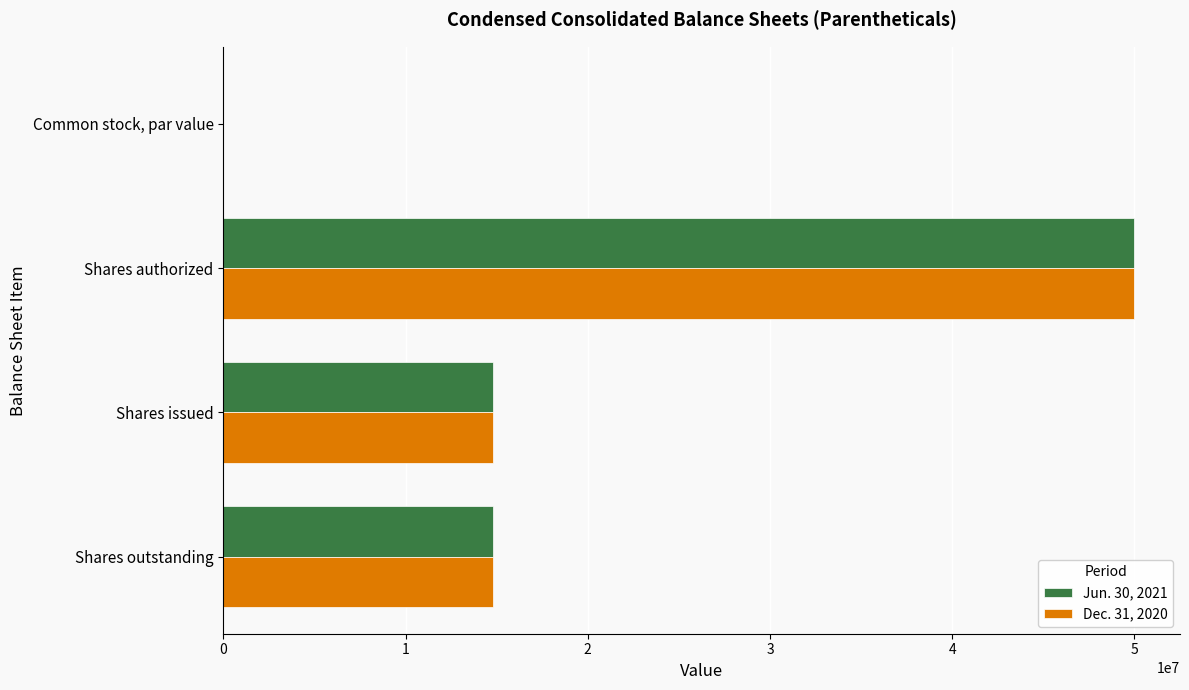

What is the sum of all Dec. 31, 2020 values?

79618320.0